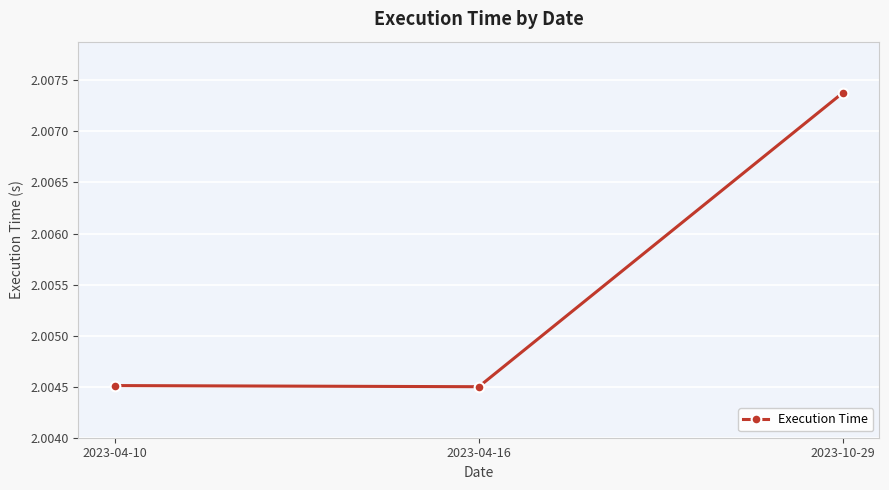

What is the ratio of the value at 2023-04-16 to the value at 2023-10-29?

1.0